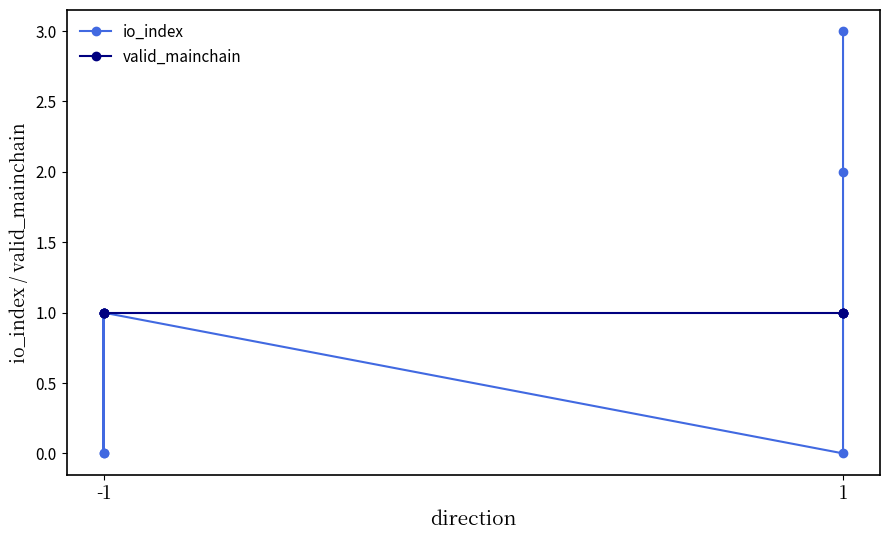

At how many categories does at least one series exceed 0?

8